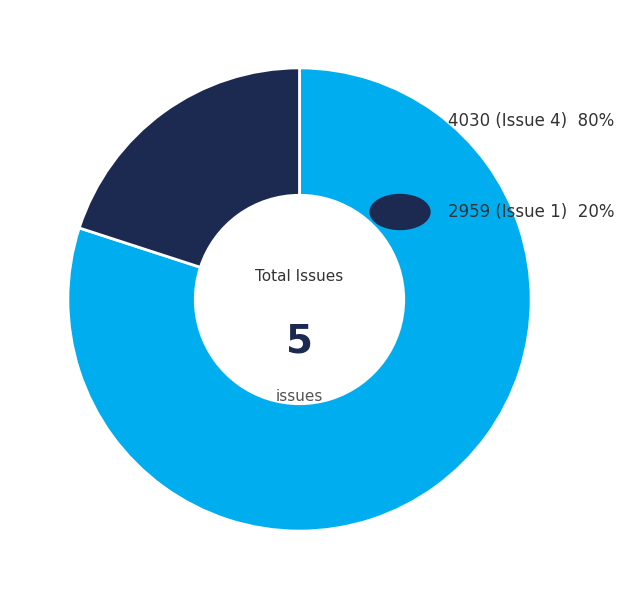

Does any single category account for the majority?

Yes